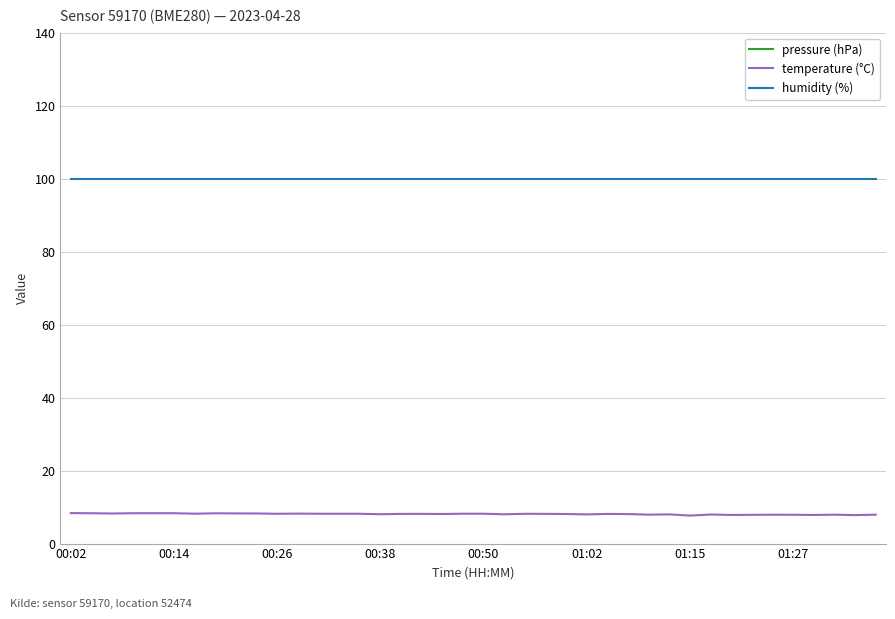

What is the value of the humidity (%) point at the 29th from the left?

100.0